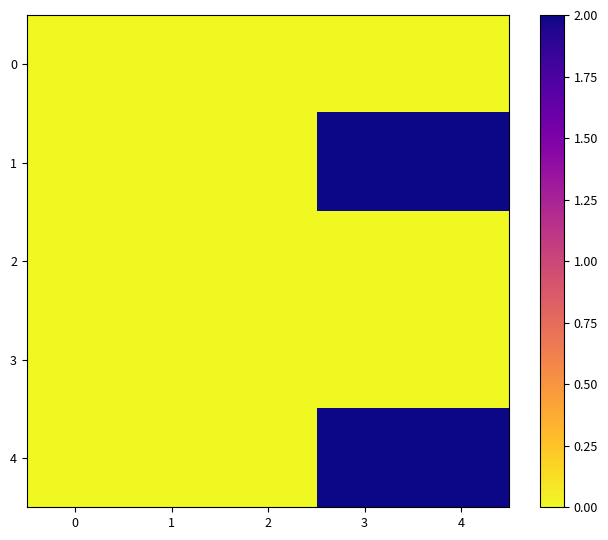

Reading left to right, what are all the values shown in this chart?

0: 0=0	1=0	2=0	3=0	4=0
1: 0=0	1=0	2=0	3=2	4=2
2: 0=0	1=0	2=0	3=0	4=0
3: 0=0	1=0	2=0	3=0	4=0
4: 0=0	1=0	2=0	3=2	4=2